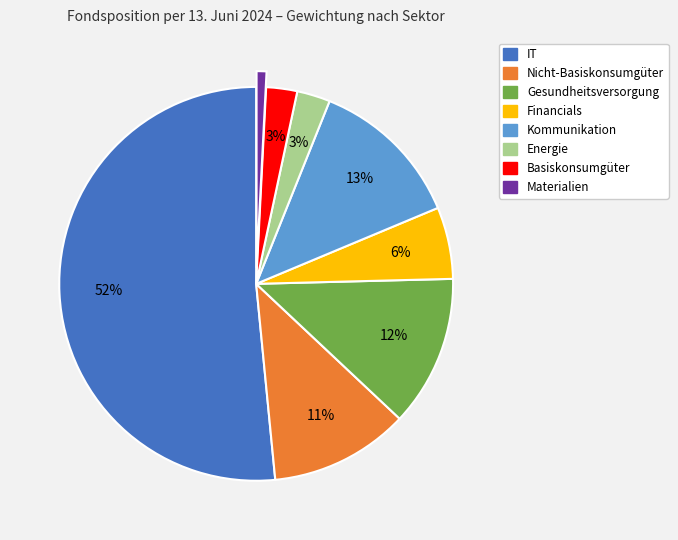

Which slice is the smallest?

Materialien